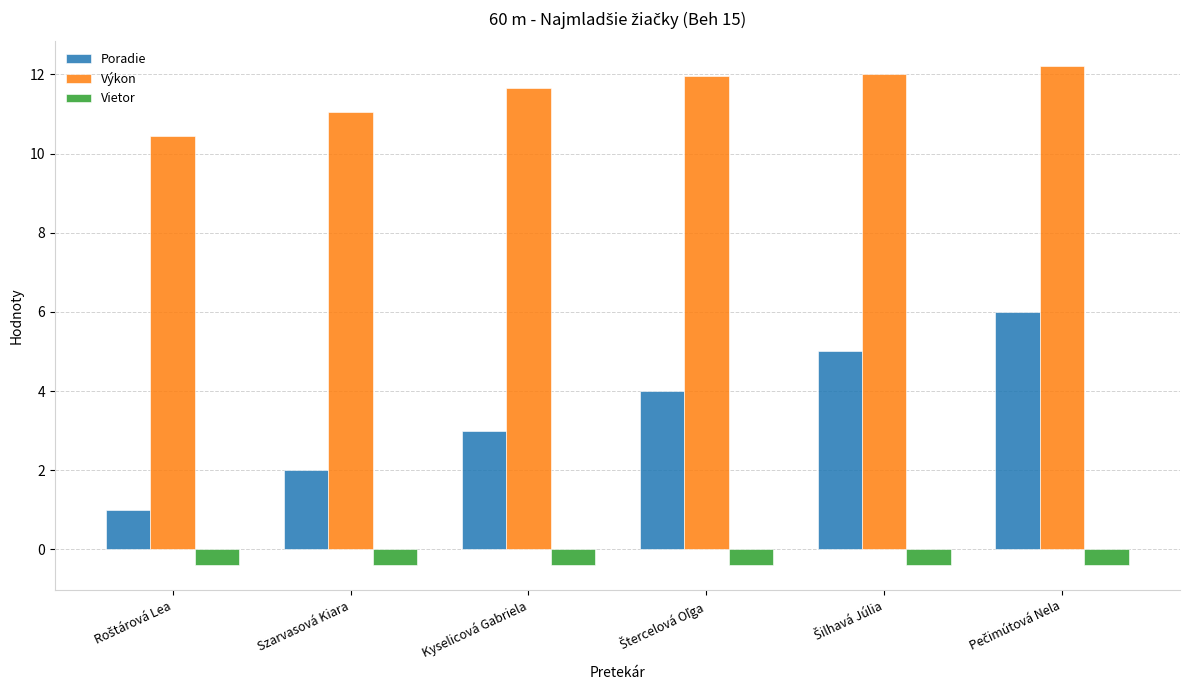

What is the lowest value of the Vietor series?

-0.4